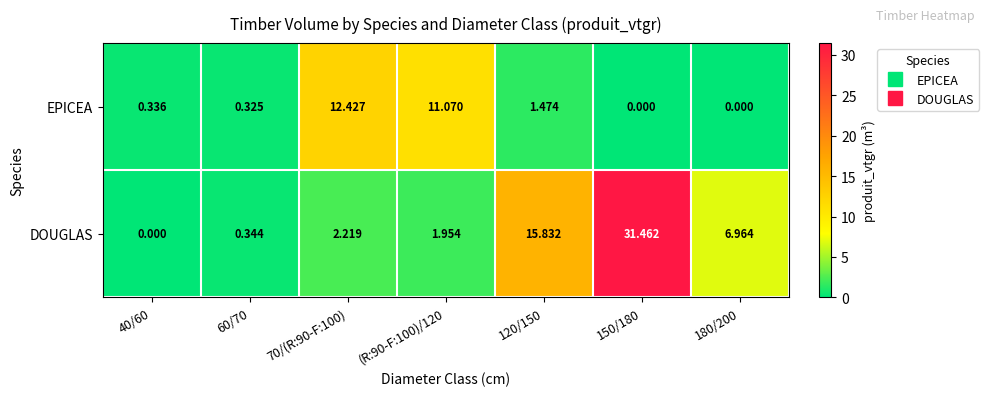

Is the value of EPICEA at 60/70 greater than the value of DOUGLAS at 150/180?

No